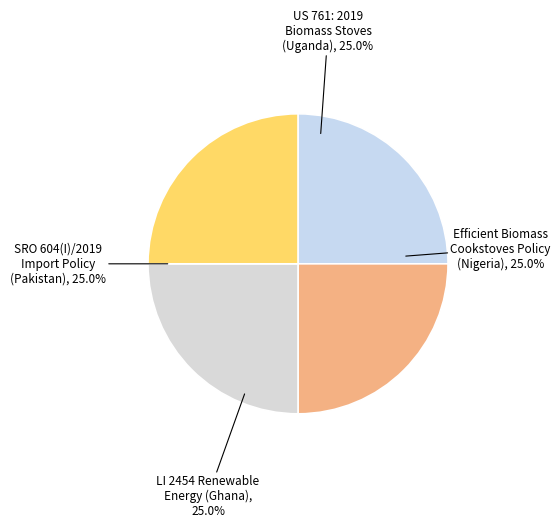

How many slices are in this pie chart?

4